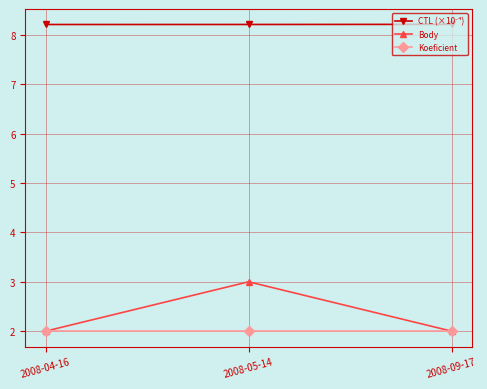

Is it true that Koeficient equals 2.6 at 2008-05-14?

False